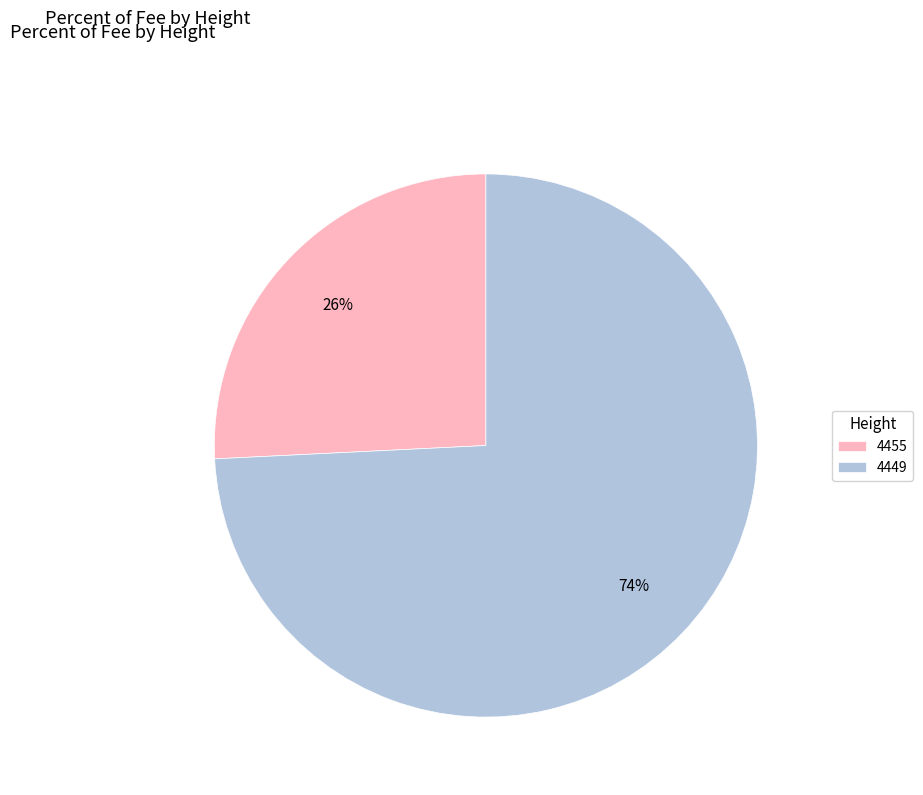

To the nearest percent, what is the difference between the 4449 and 4455 slice percentages?

48%